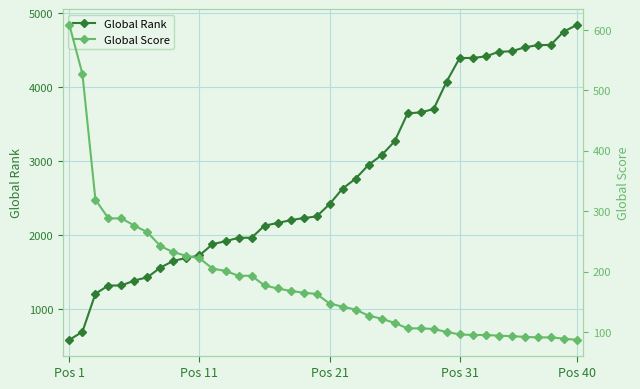

What is the highest value of the Global Rank series?

4844